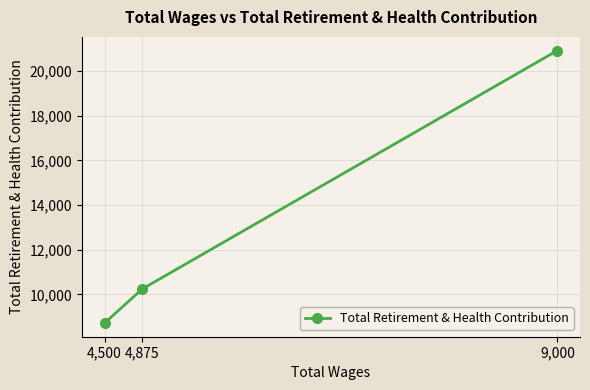

The value at 4,875 is 17096. True or false?

False